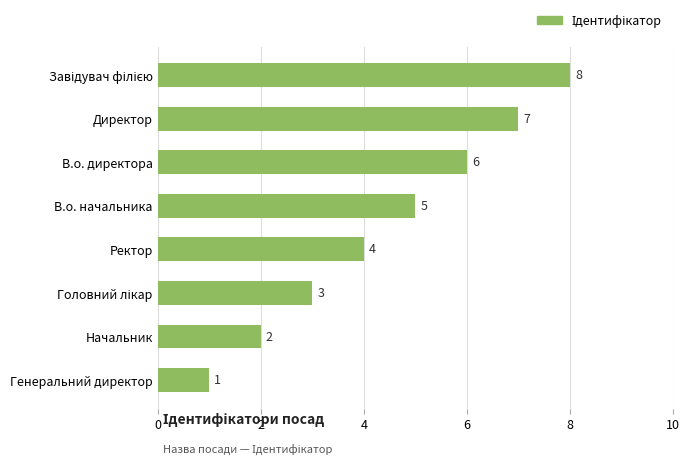

Which has a higher value, В.о. директора or Директор?

Директор